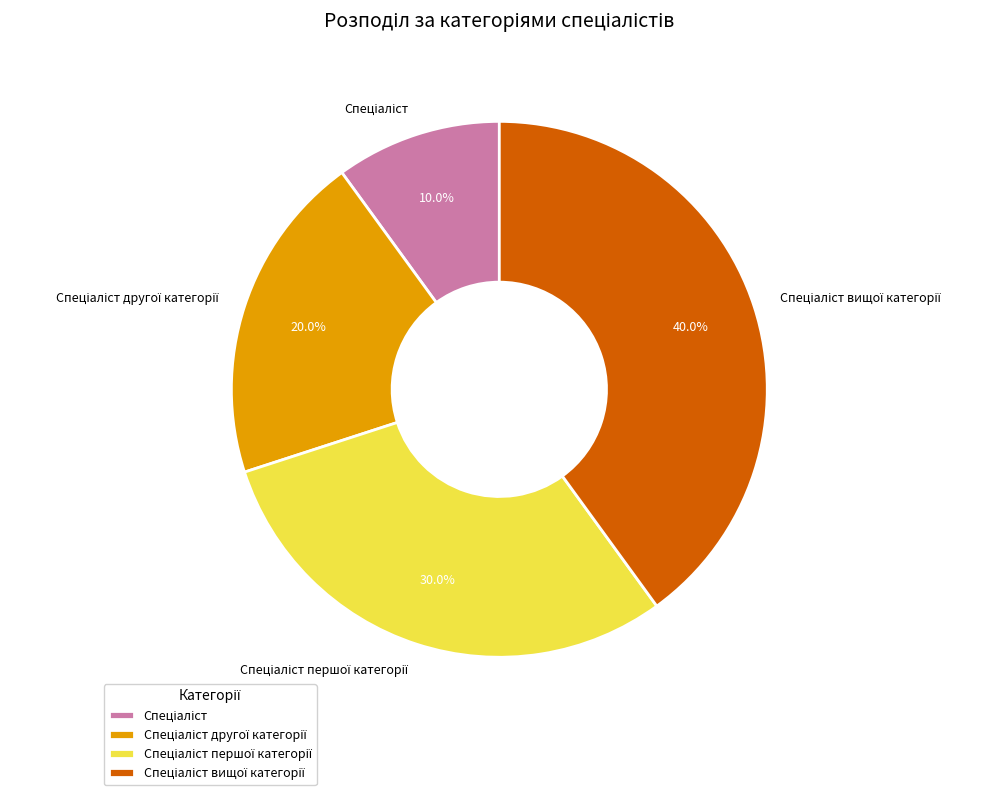

Is there a majority slice in this chart?

No